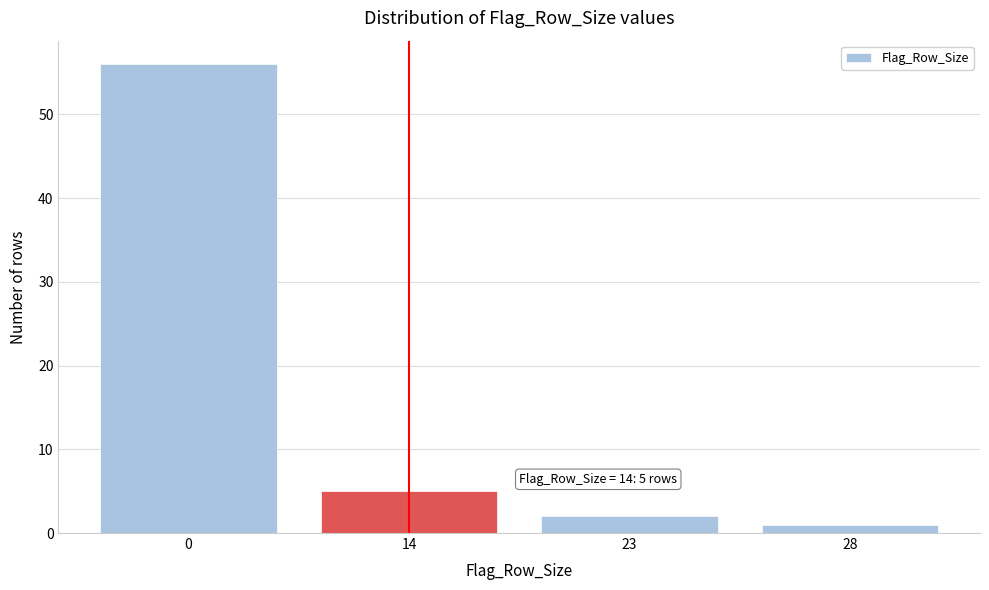

Reading right to left, extract all data points from this chart.

28=1	23=2	14=5	0=56